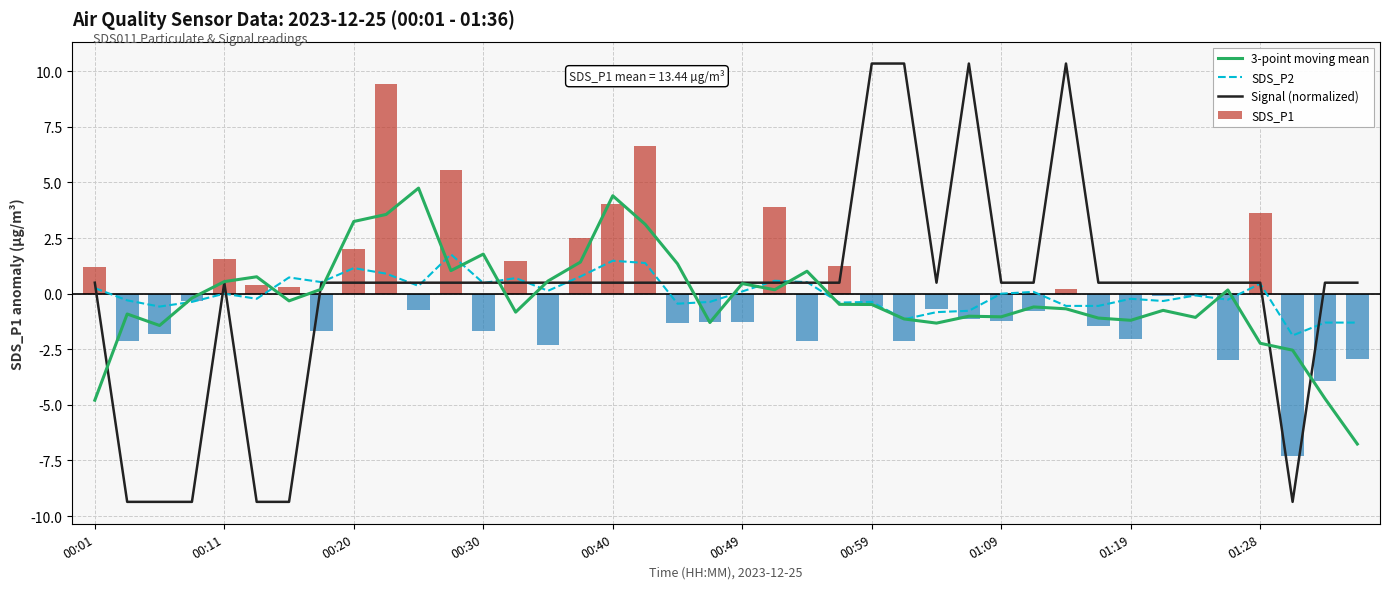

Which series has the largest range (max minus min)?

Signal (normalized)